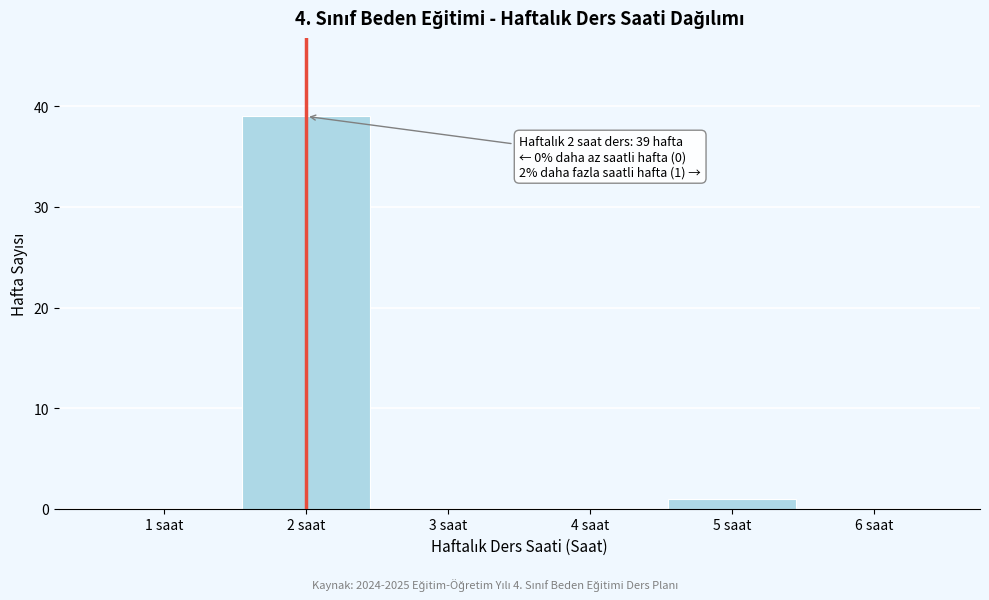

Reading right to left, transcribe all the data shown in this chart.

6 saat=0	5 saat=1	4 saat=0	3 saat=0	2 saat=39	1 saat=0